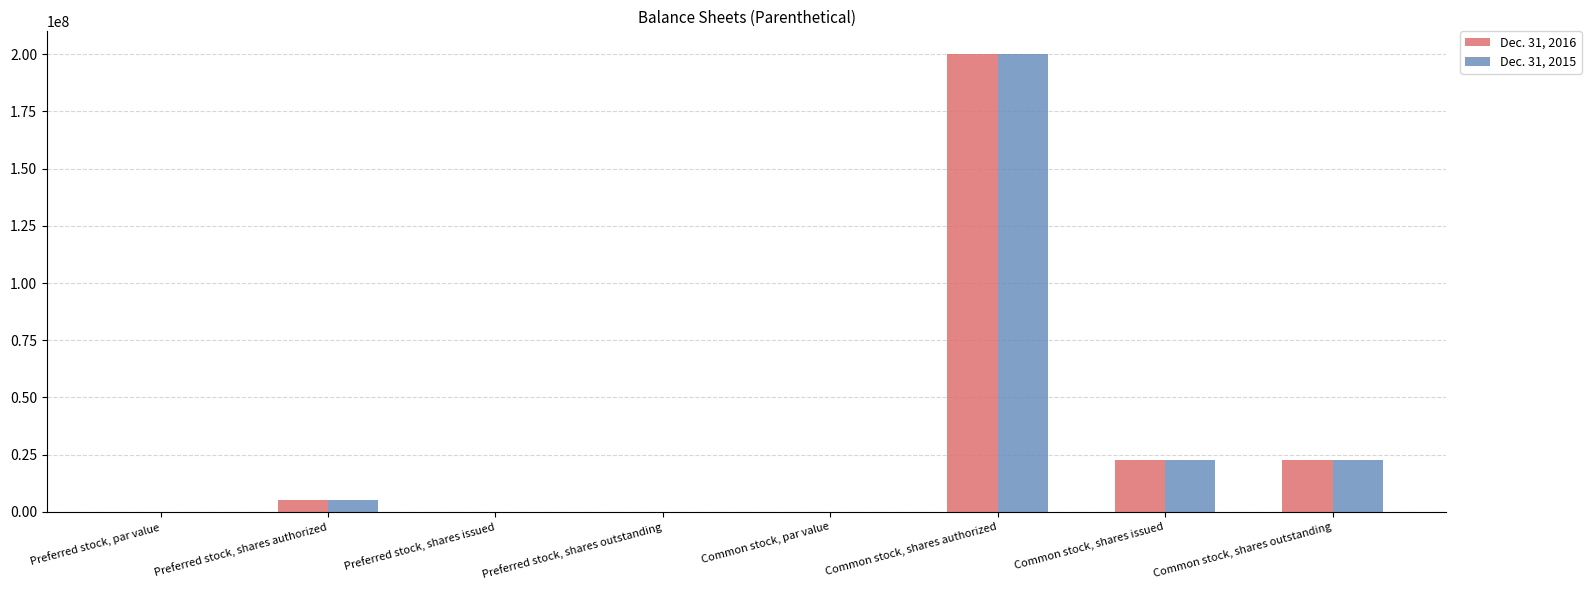

The Dec. 31, 2015 series shows -82143766.5 at Preferred stock, shares issued. True or false?

False